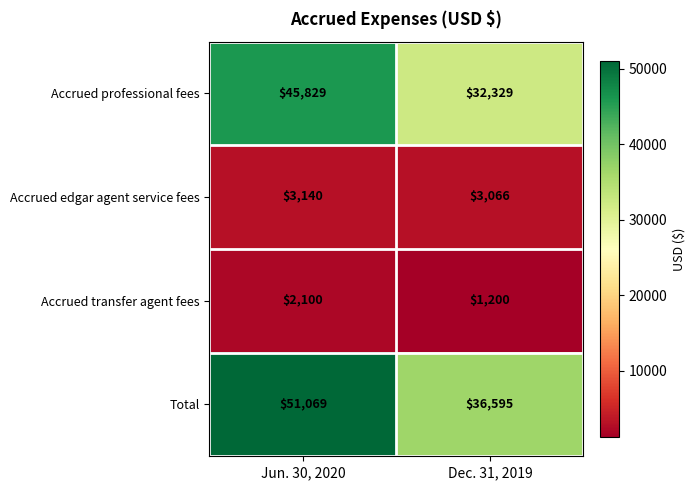

The Accrued edgar agent service fees series shows 3066 at Dec. 31, 2019. True or false?

True